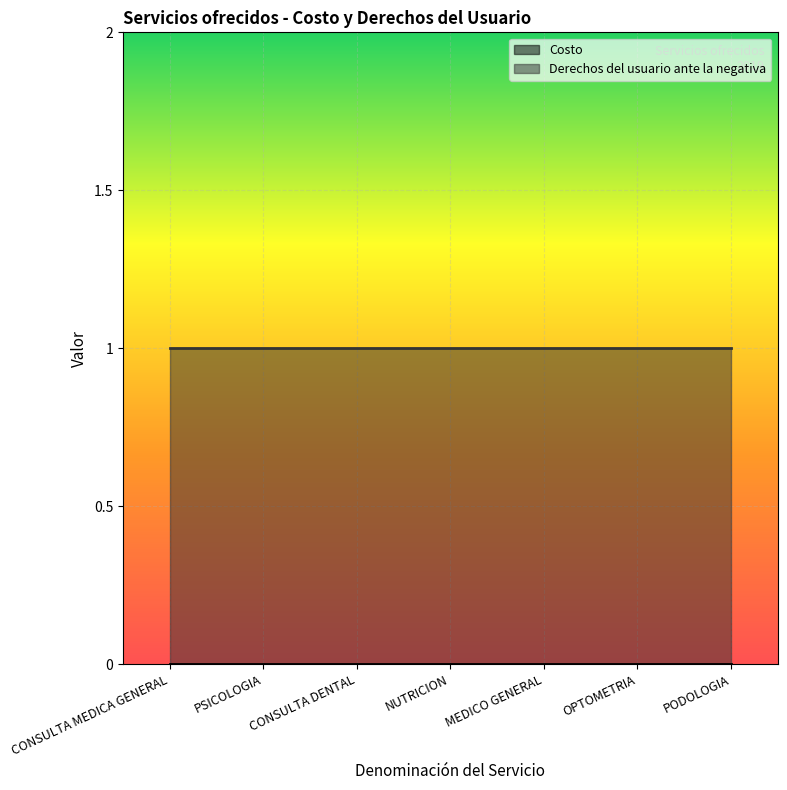

True or false: Derechos del usuario ante la negativa and Costo intersect in this chart.

False